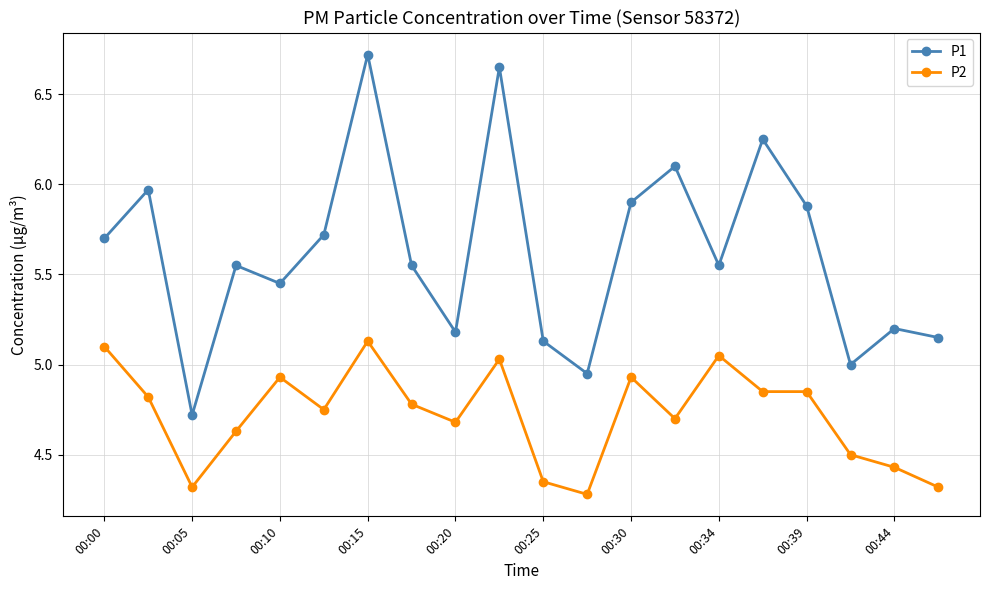

What is the sum of all P2 values?

94.4